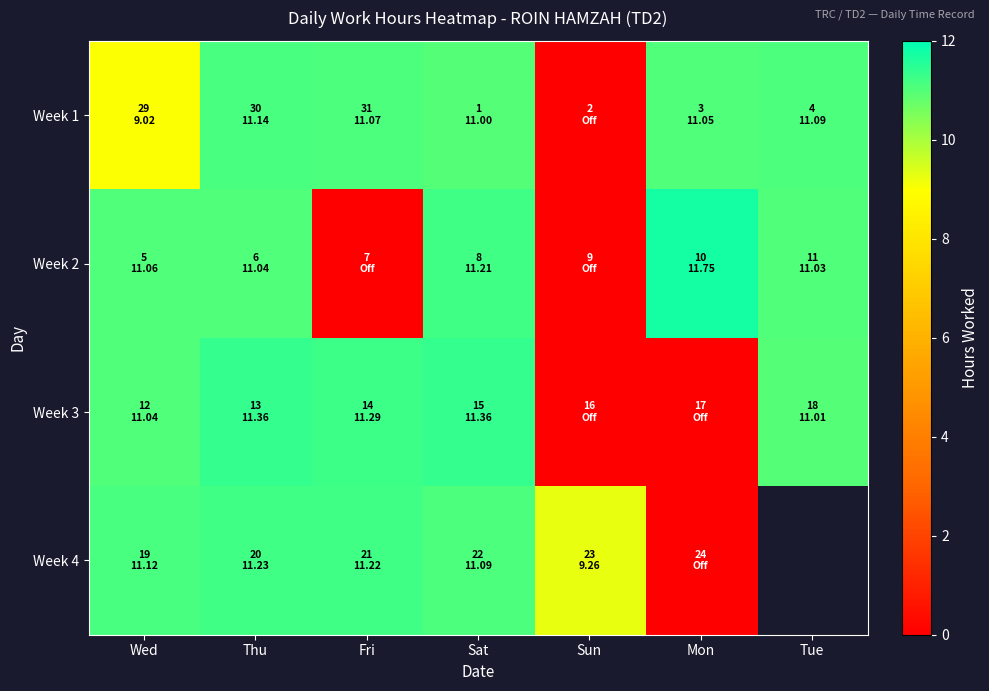

At how many categories does at least one series exceed 2?

7